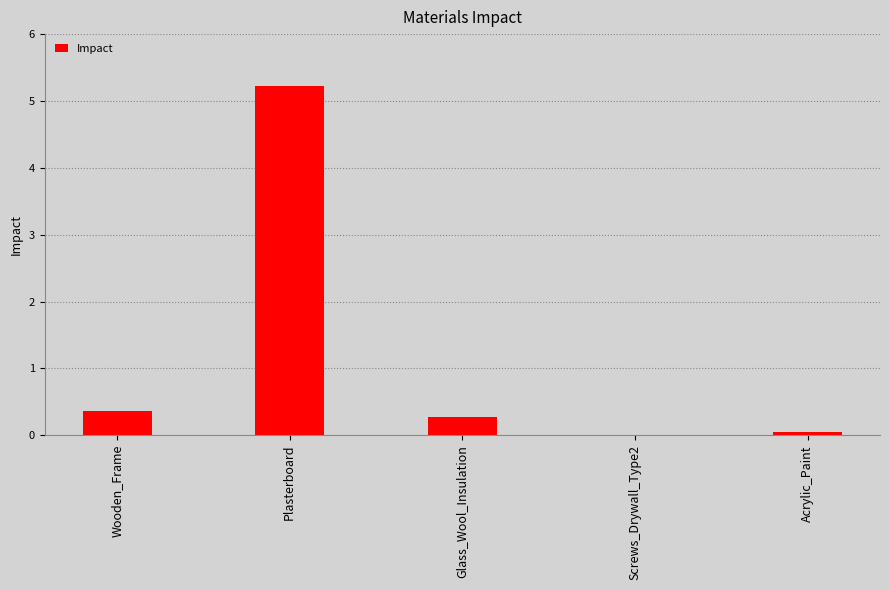

What is the sum of the values at Plasterboard and Screws_Drywall_Type2?

5.2